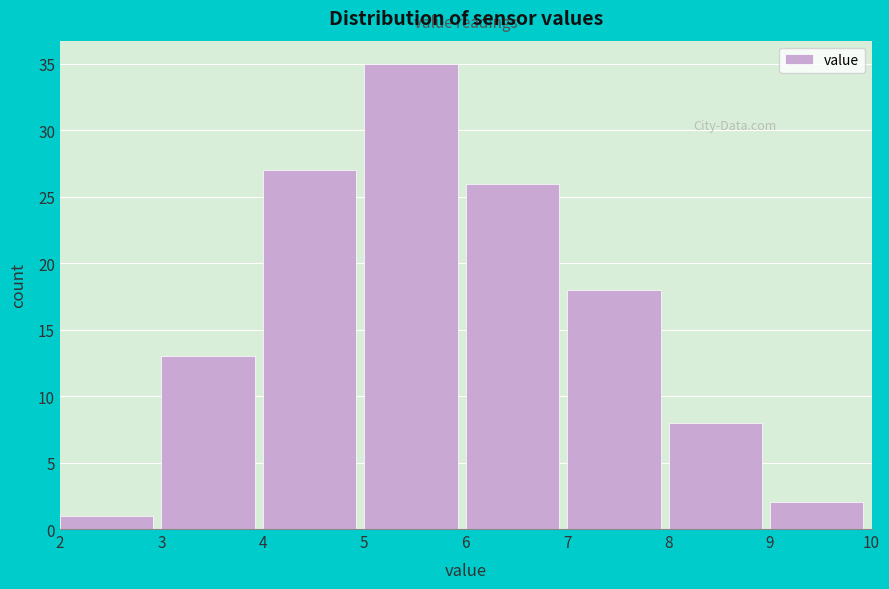

Reading left to right, list every bar in this chart as the range it spans on the x-axis followed by its height. The values are not printed on the chart, so give them approximately, as read against the axis.

2 to 3: 1
3 to 4: 13
4 to 5: 27
5 to 6: 35
6 to 7: 26
7 to 8: 18
8 to 9: 8
9 to 10: 2